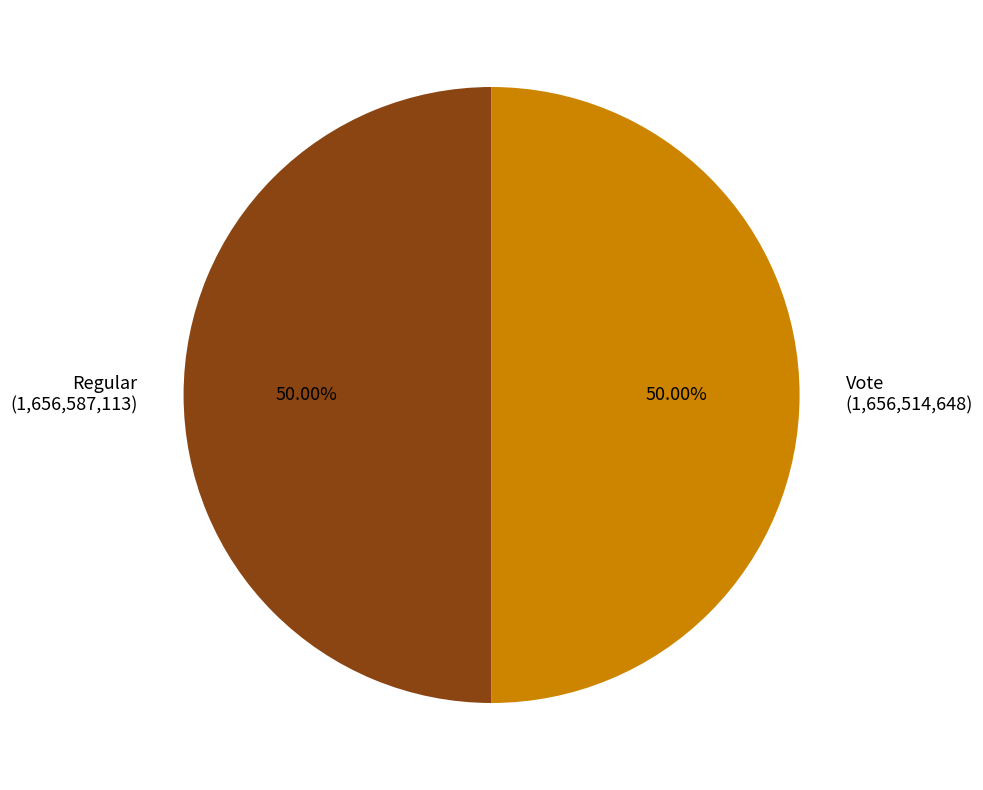

How many segments does this pie chart have?

2